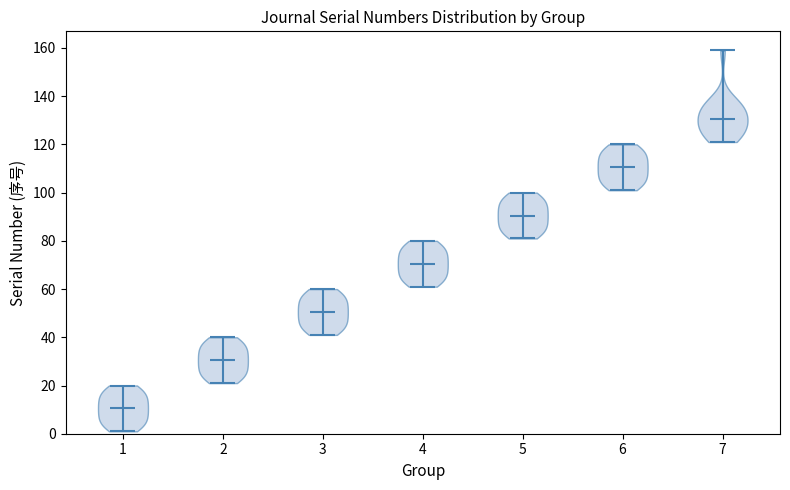

Reading left to right, read every violin against the y-axis: where its median line is, and the lowest and highest points it reaches. The values are not printed on the chart, so give them approximately, as read against the axis.

1: median line 10, lowest point 2, highest point 20
2: median line 30, lowest point 22, highest point 40
3: median line 50, lowest point 42, highest point 60
4: median line 70, lowest point 62, highest point 80
5: median line 90, lowest point 82, highest point 100
6: median line 110, lowest point 102, highest point 120
7: median line 130, lowest point 122, highest point 160